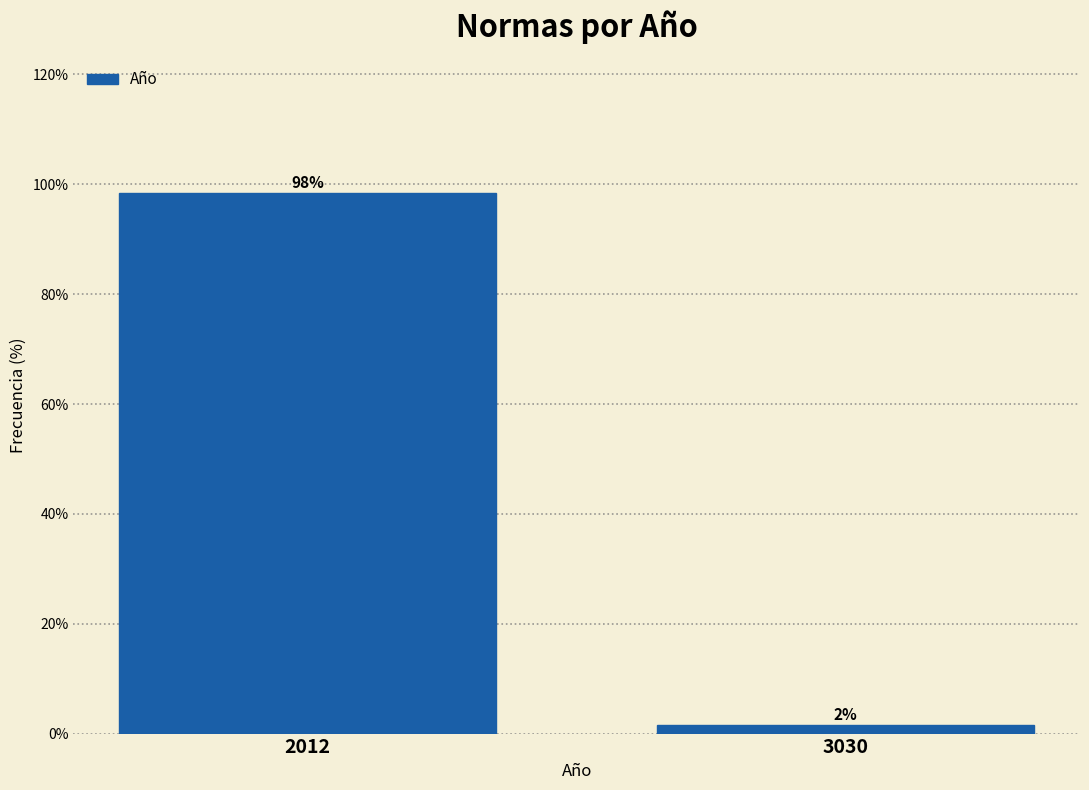

True or false: the data shows 98.5 at 2012.

True